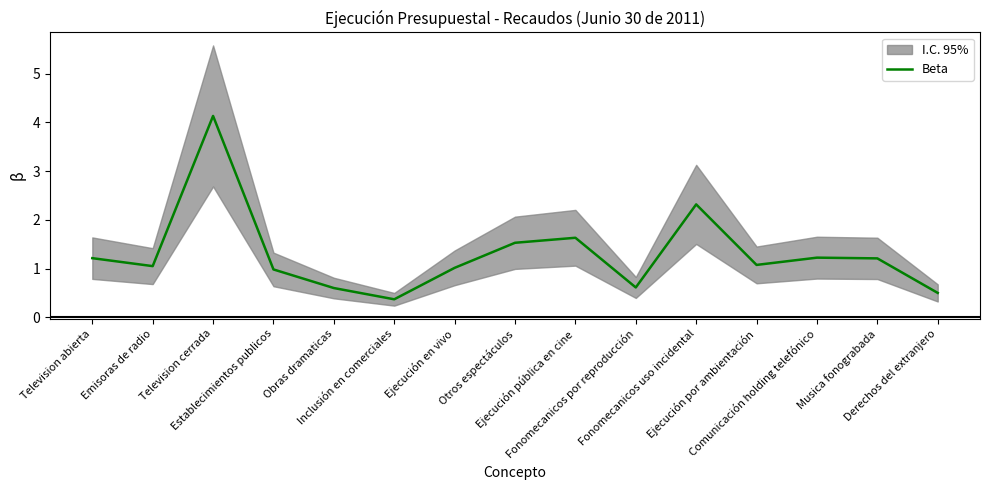

Reading right to left, list all the values displayed in this chart.

0.5	1.2	1.2	1.1	2.3	0.6	1.6	1.5	1.0	0.4	0.6	1.0	4.1	1.1	1.2